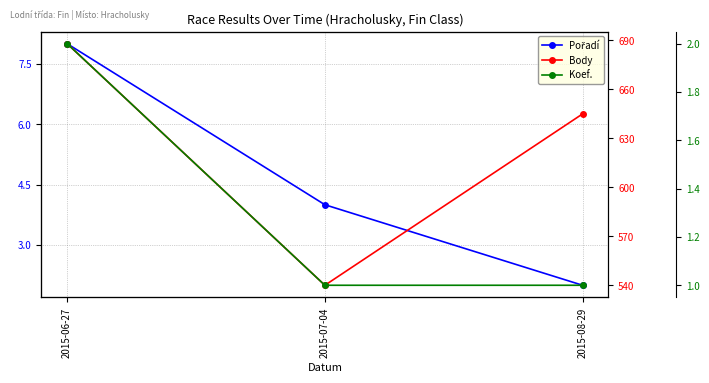

Which series has the largest range (max minus min)?

Body